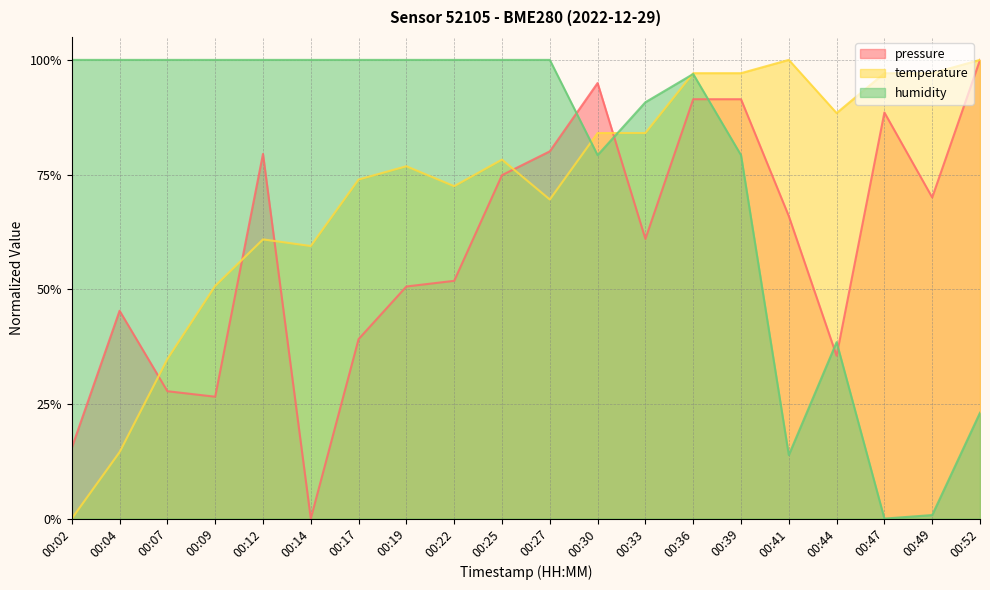

Reading left to right, list all the values displayed in this chart.

pressure: 0.2	0.5	0.3	0.3	0.8	0.0	0.4	0.5	0.5	0.7	0.8	0.9	0.6	0.9	0.9	0.7	0.4	0.9	0.7	1.0
temperature: 0.0	0.1	0.3	0.5	0.6	0.6	0.7	0.8	0.7	0.8	0.7	0.8	0.8	1.0	1.0	1.0	0.9	1.0	1.0	1.0
humidity: 1.0	1.0	1.0	1.0	1.0	1.0	1.0	1.0	1.0	1.0	1.0	0.8	0.9	1.0	0.8	0.1	0.4	0.0	0.0	0.2